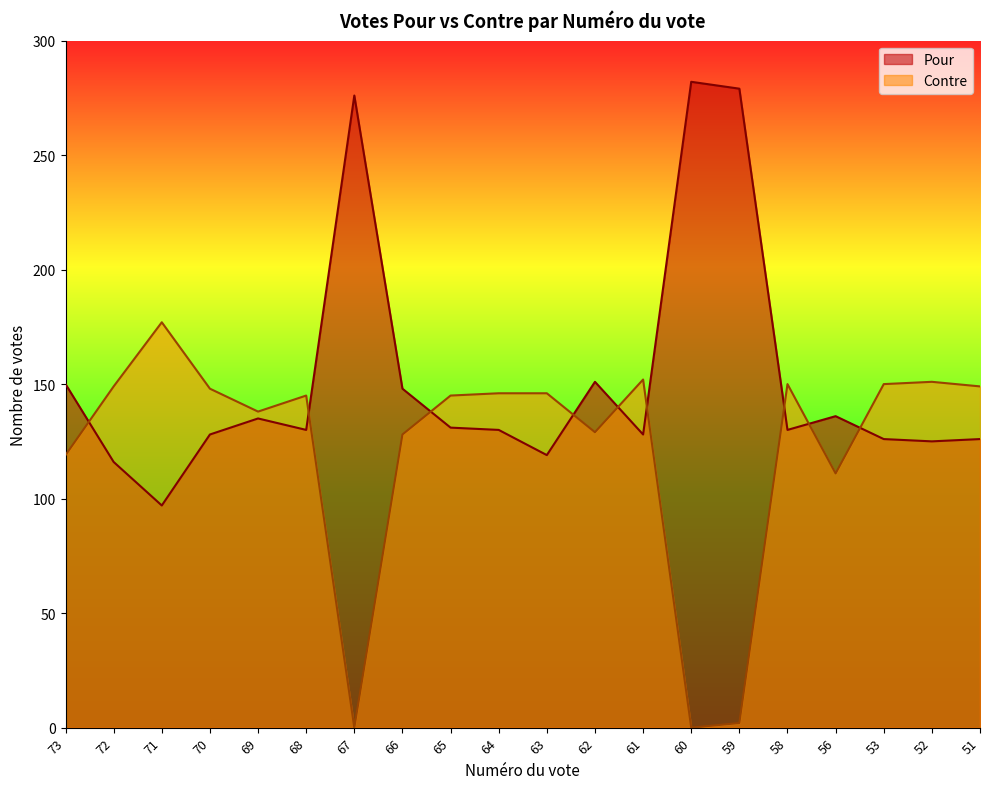

How many lines are shown in the chart?

2